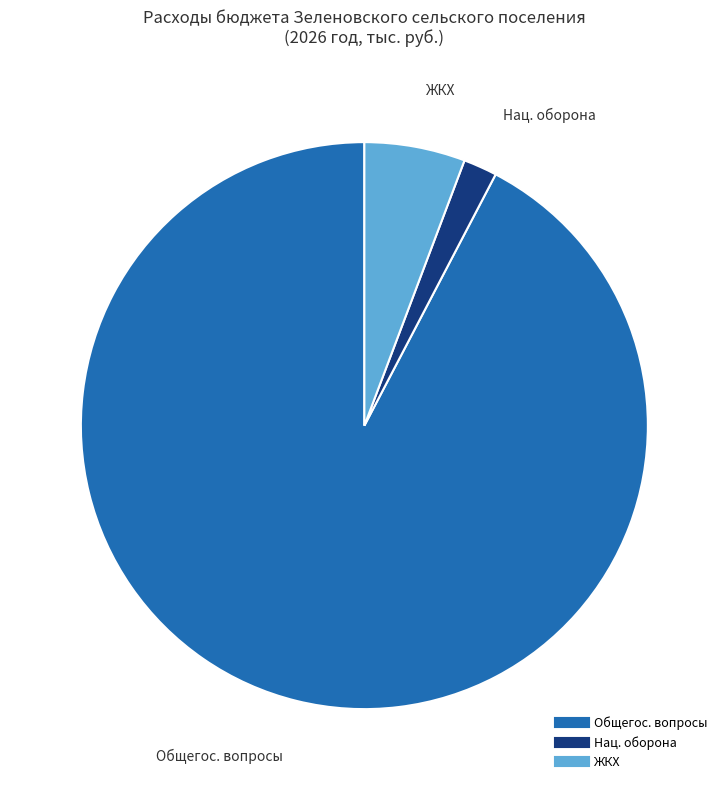

Does any single category account for the majority?

Yes